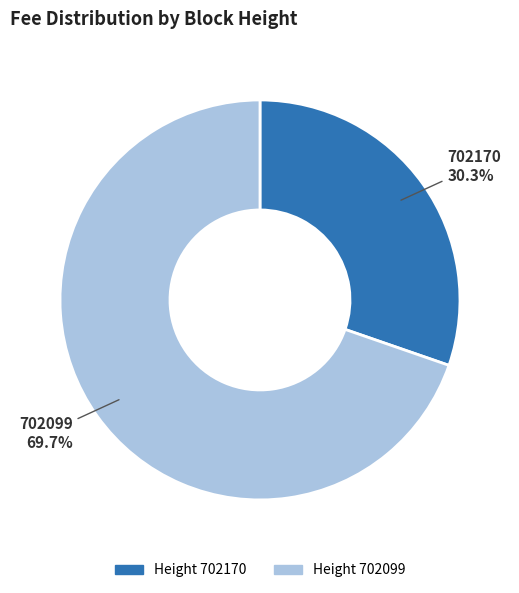

Is there any slice that represents more than half of the pie?

Yes